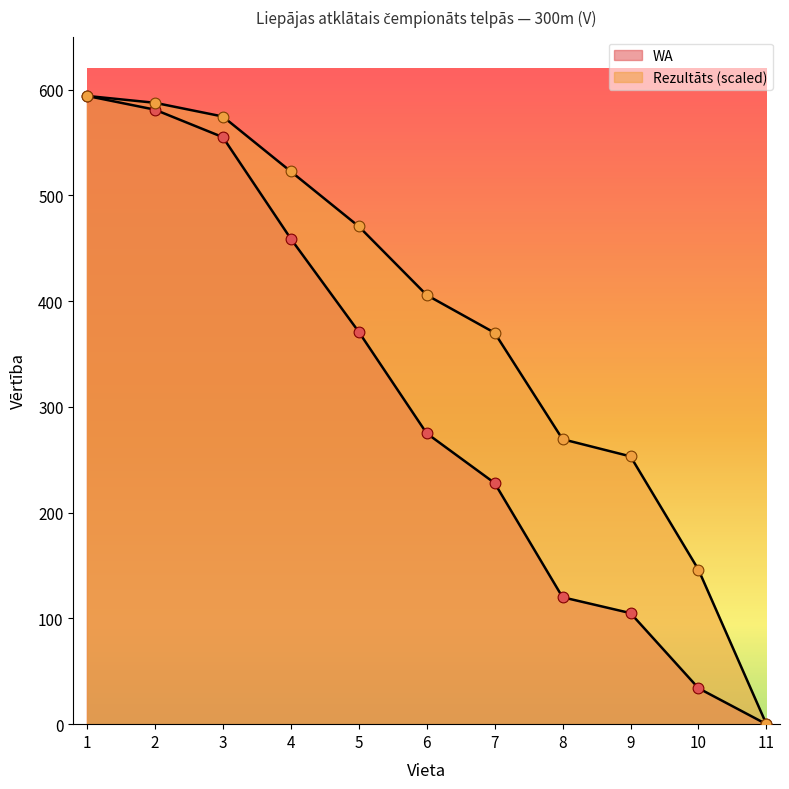

Which series has the widest spread of Y values?

Rezultāts